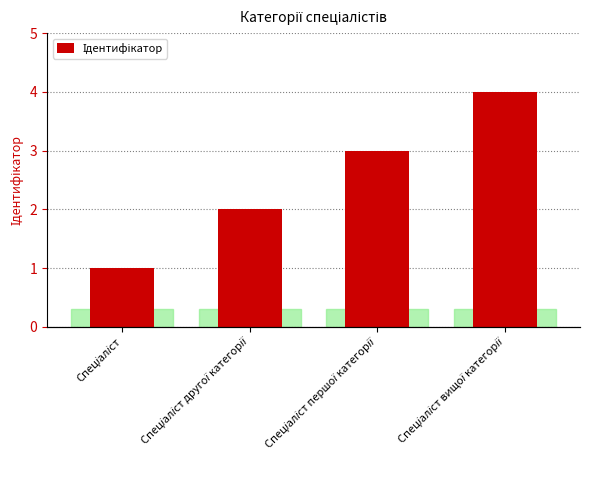

Where does the data first go above 3?

Спеціаліст вищої категорії